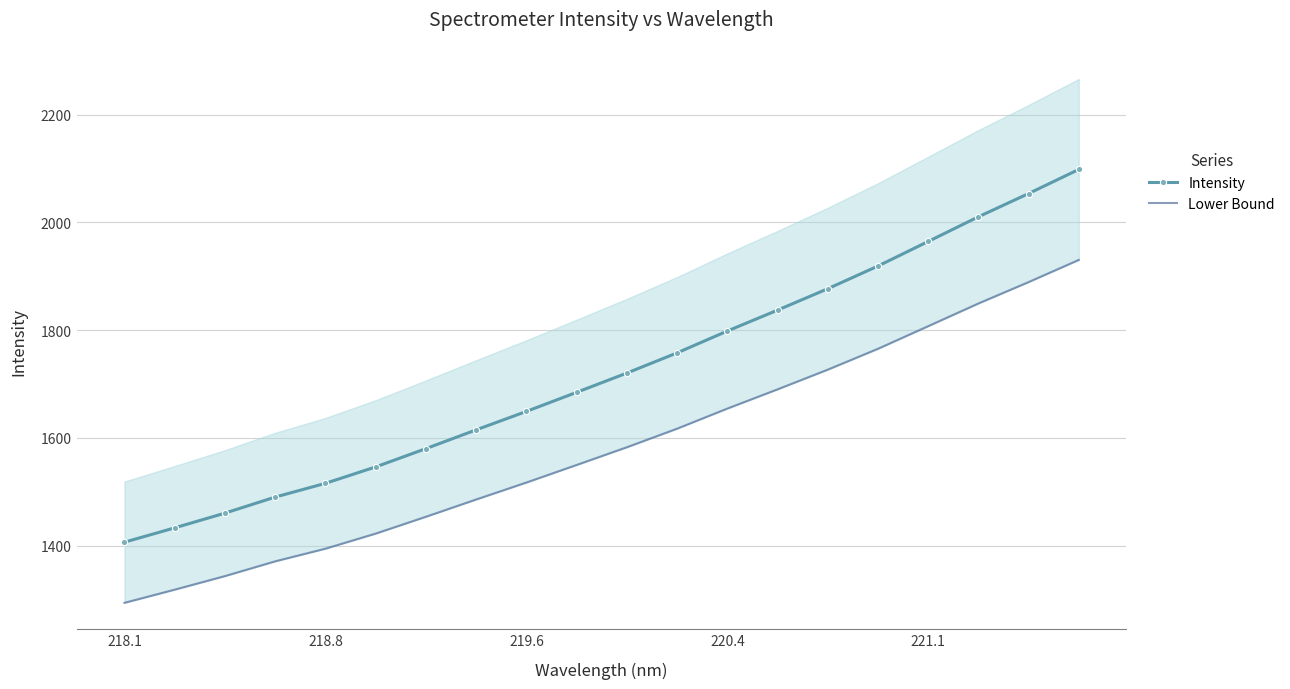

What is the maximum value for Intensity?

2098.1